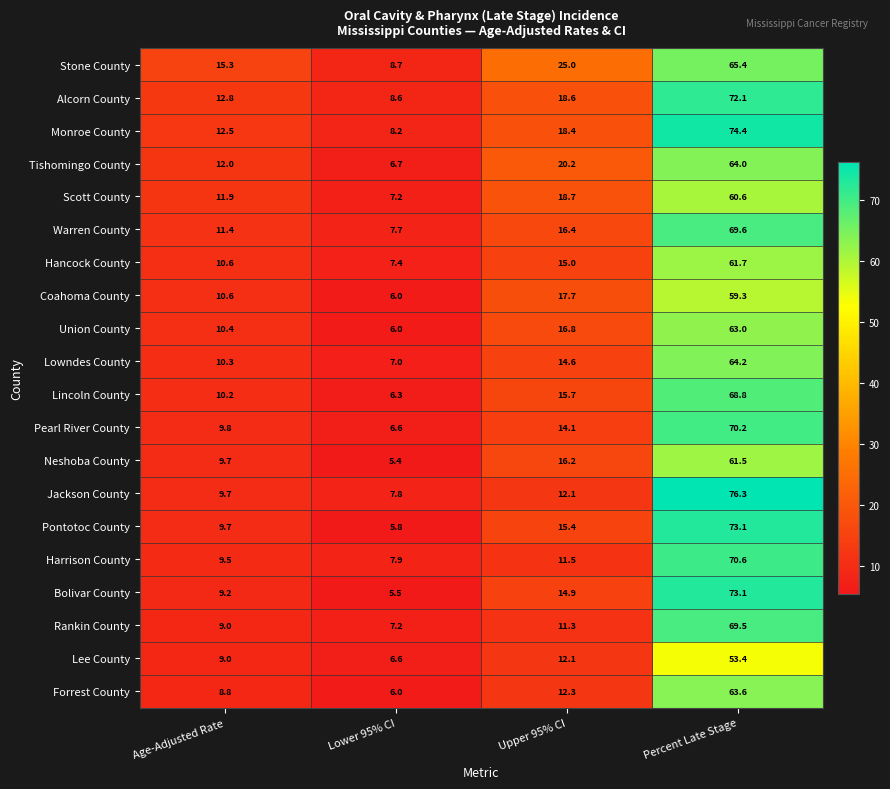

Rank the categories by Jackson County value from highest to lowest.

Percent Late Stage, Upper 95% CI, Age-Adjusted Rate, Lower 95% CI